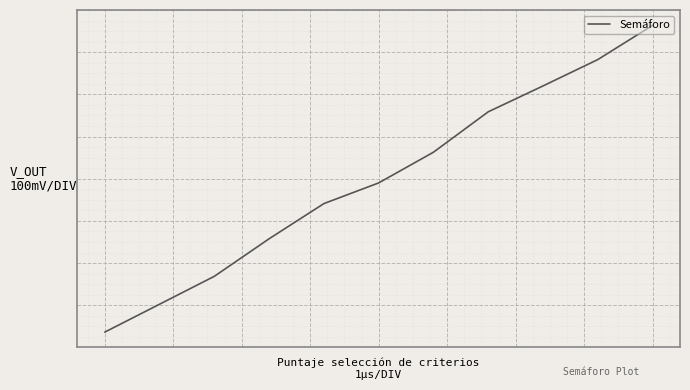

The chart shows a value of 2.2 at 0. True or false?

False